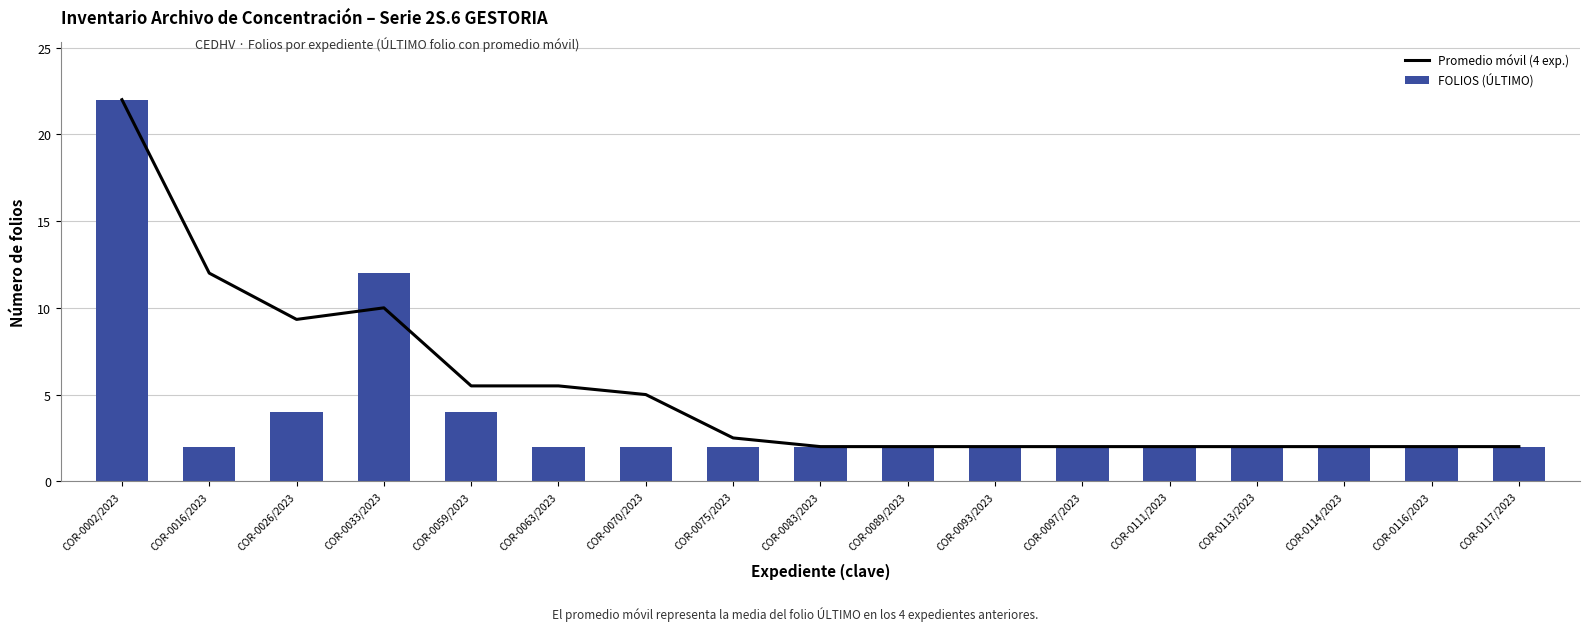

List the labels in order of Promedio móvil (4 exp.) value, smallest first.

COR-0083/2023, COR-0089/2023, COR-0093/2023, COR-0097/2023, COR-0111/2023, COR-0113/2023, COR-0114/2023, COR-0116/2023, COR-0117/2023, COR-0075/2023, COR-0070/2023, COR-0059/2023, COR-0063/2023, COR-0026/2023, COR-0033/2023, COR-0016/2023, COR-0002/2023